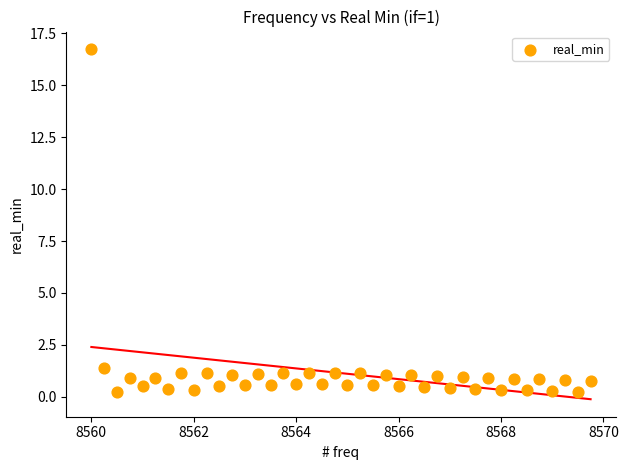

What Y value in the scatter plot is closest to 8?

1.4